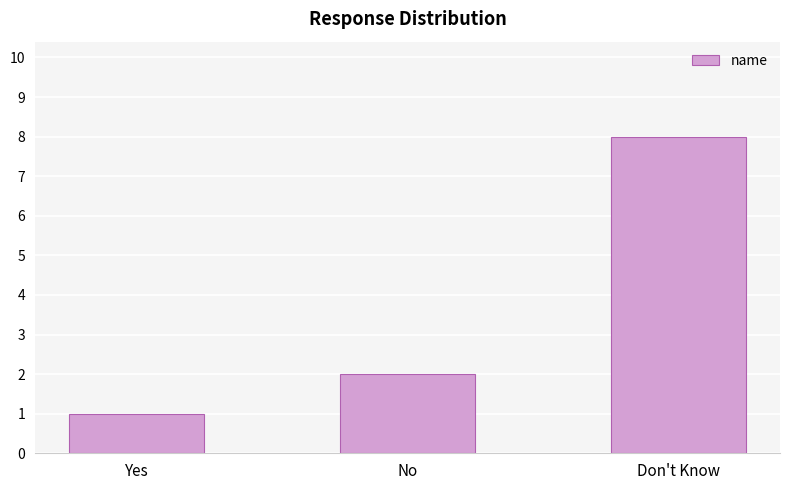

How many values are below 2?

1